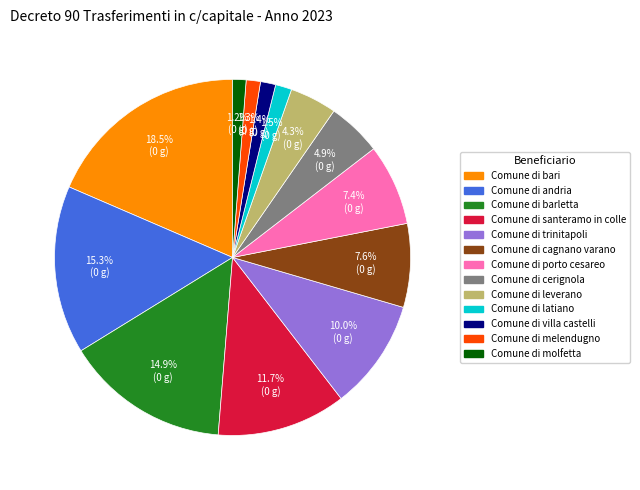

How many segments does this pie chart have?

13